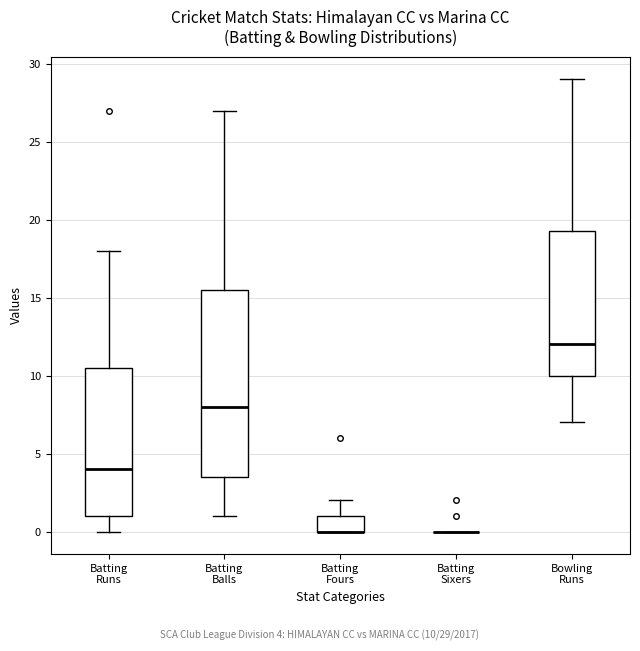

Where is the upper edge of the box for Bowling Runs on the y-axis? The values are not printed on the chart, so give them approximately, as read against the axis.

19.5